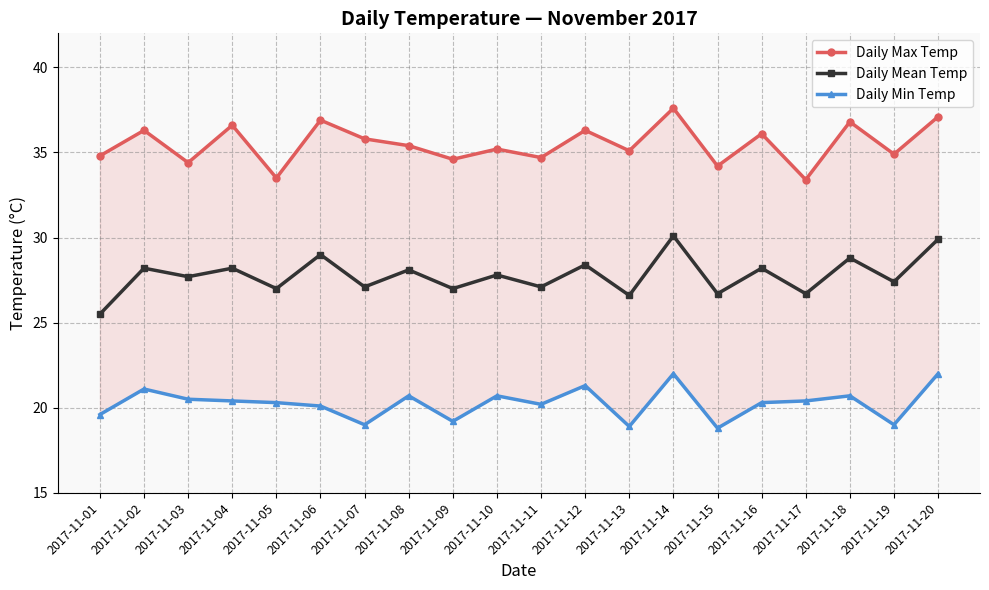

What is the approximate value of Daily Min Temp at 2017-11-19?

19.0